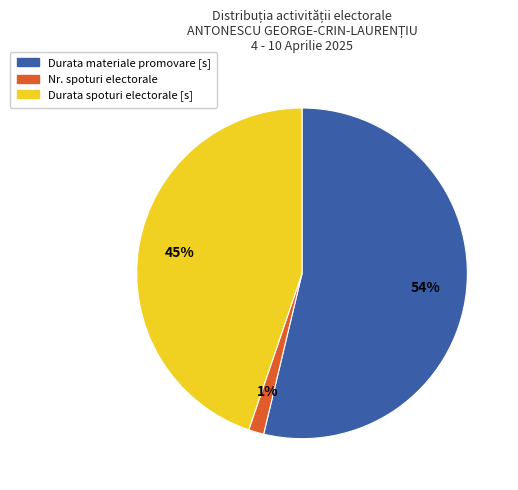

Does any single category account for the majority?

Yes